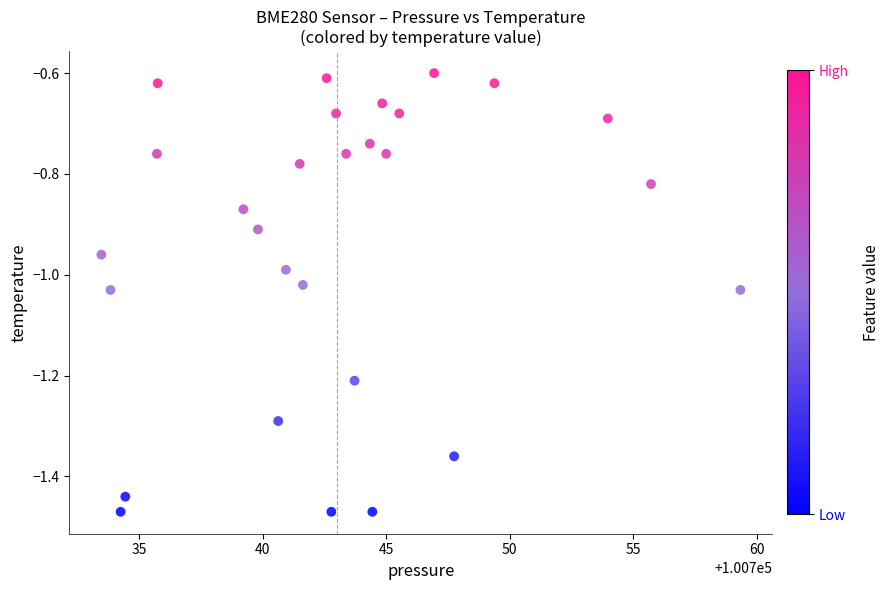

What is the range of Y values (max minus min)?

0.9